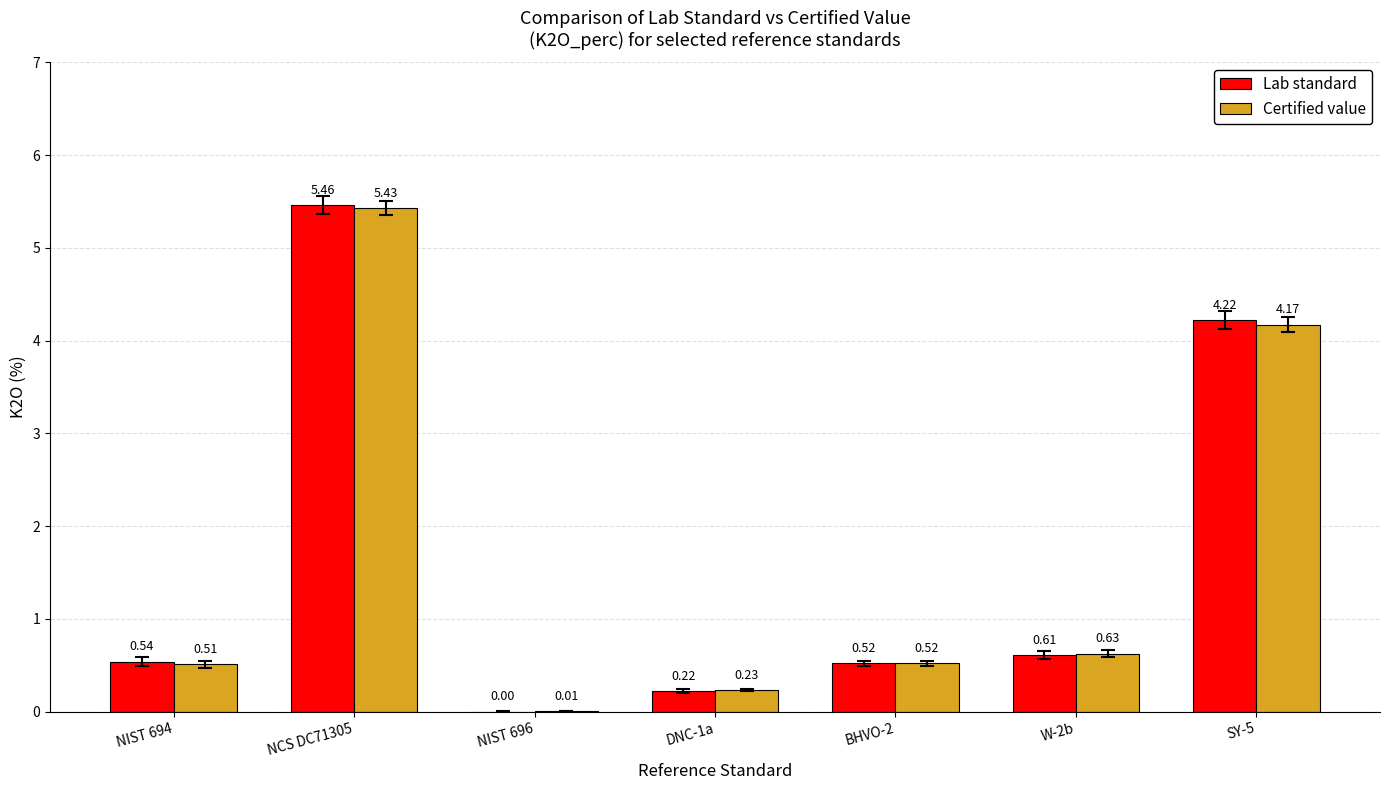

Which category has the highest value across all series?

NCS DC71305